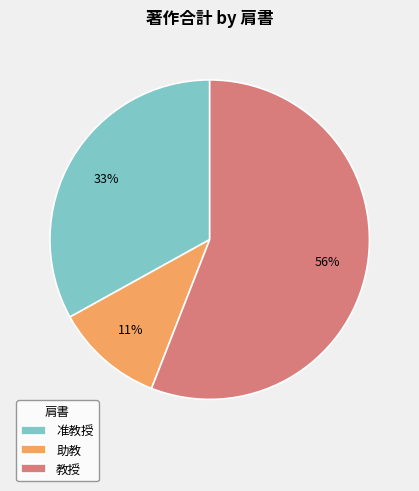

Rank the categories by value from lowest to highest.

助教, 准教授, 教授